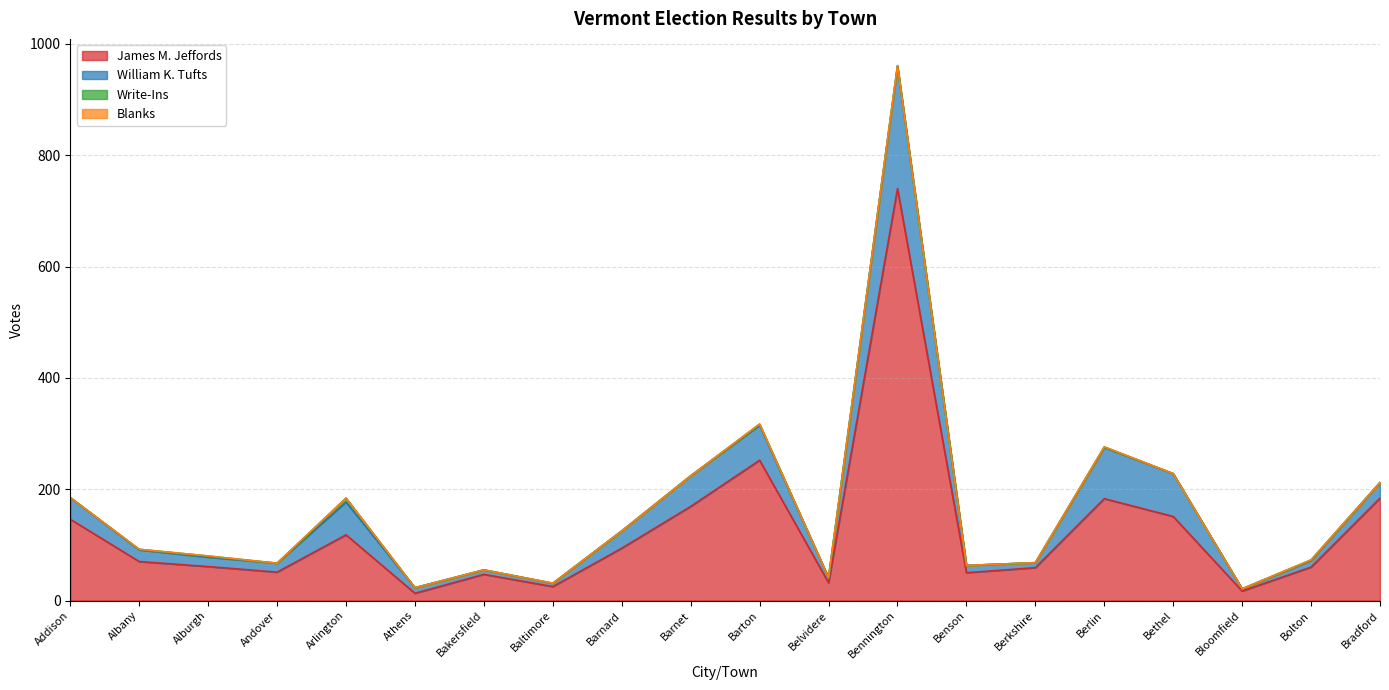

Which category has the highest value across all series?

Bennington